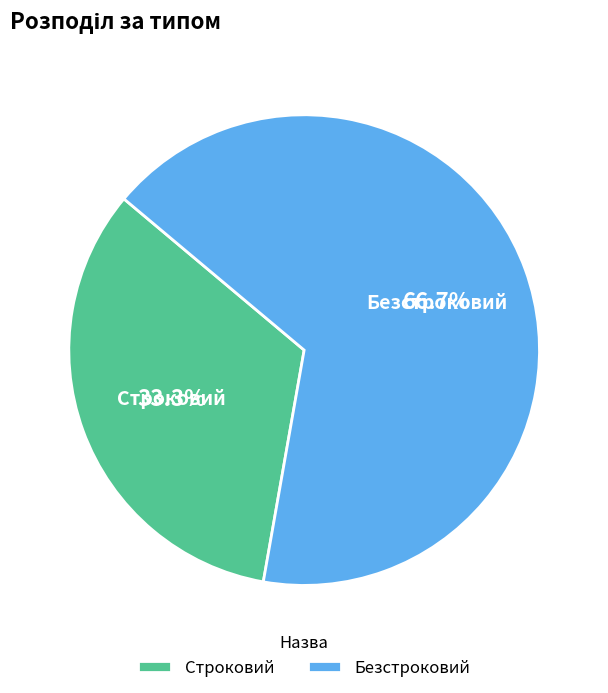

True or false: Строковий accounts for 33% of the total.

True